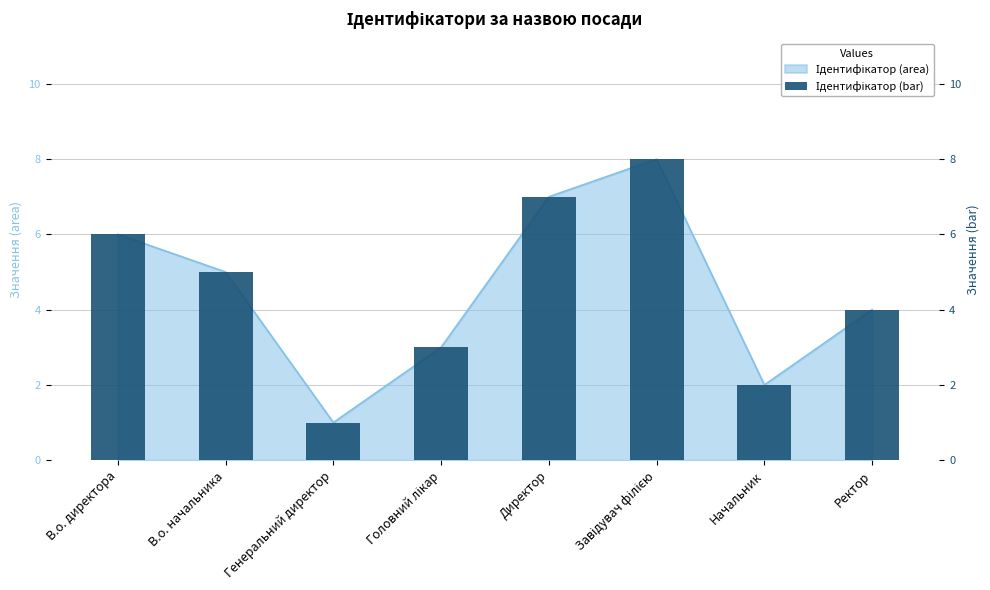

What is the label of the 5th bar from the right?

Головний лікар